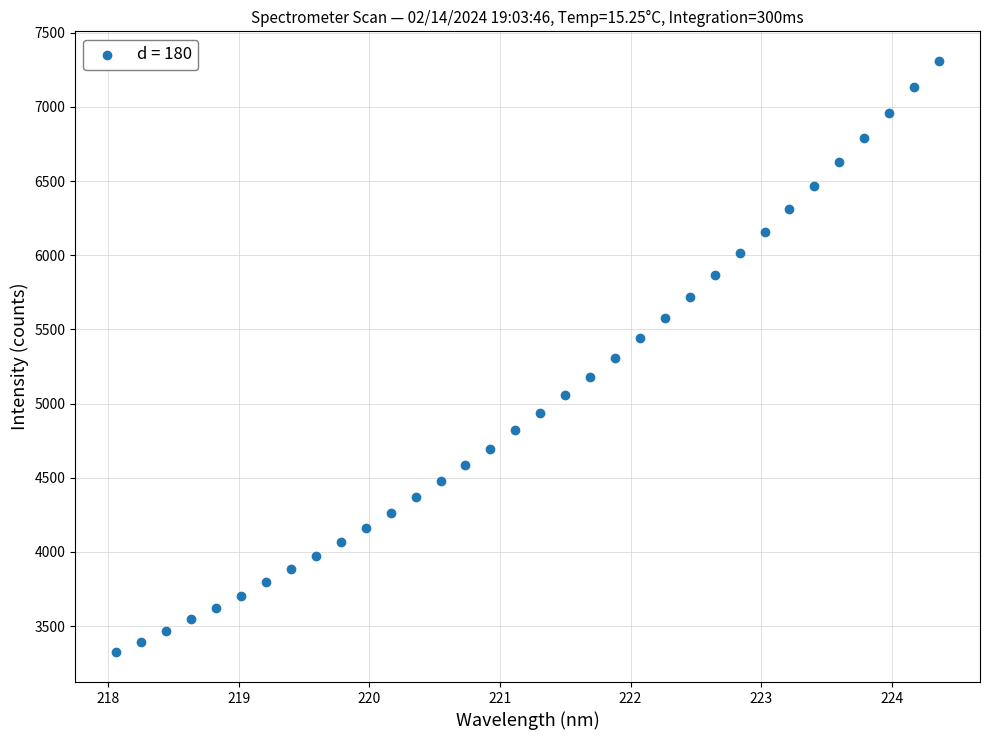

What is the range of X values (max minus min)?

6.3